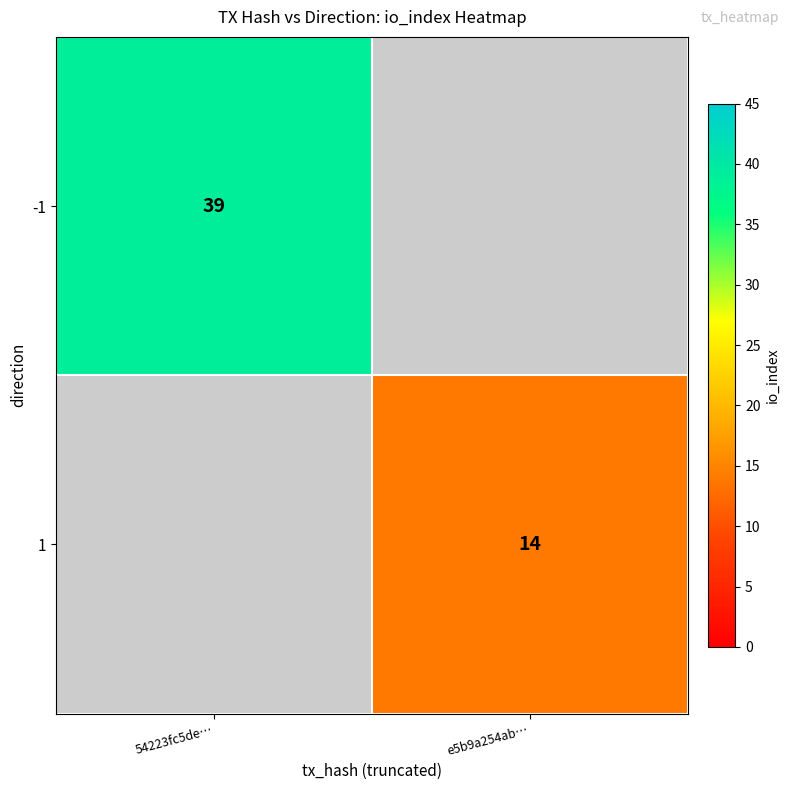

Which has a higher value, e5b9a254ab… or 54223fc5de…?

54223fc5de…